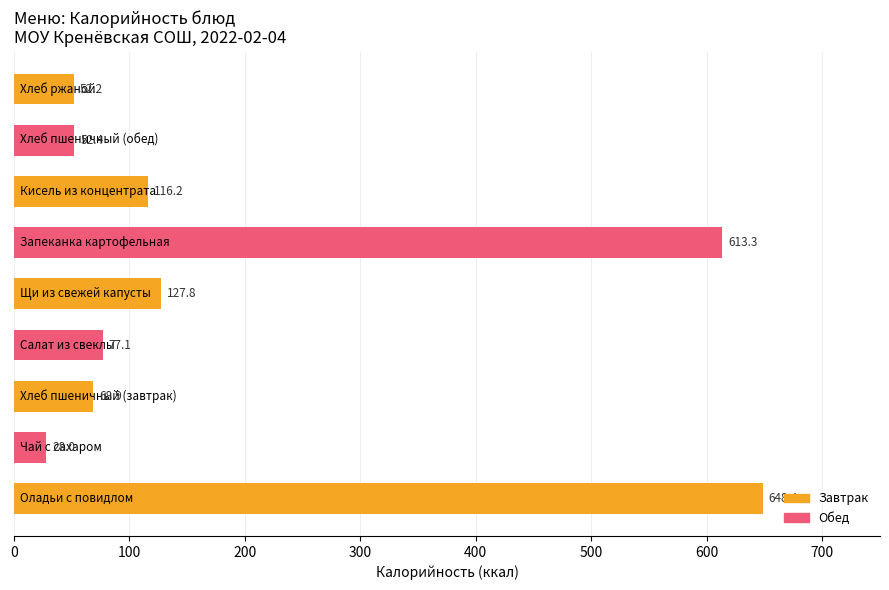

What is the greatest value displayed?

648.4